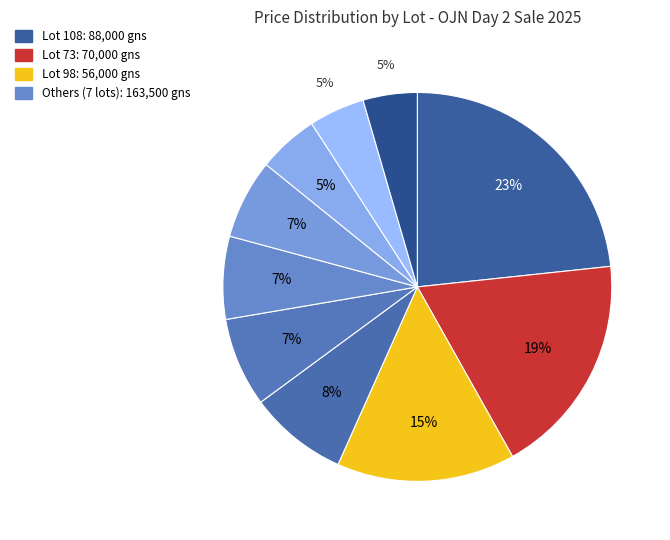

What is the largest slice in the pie chart?

Lot 108